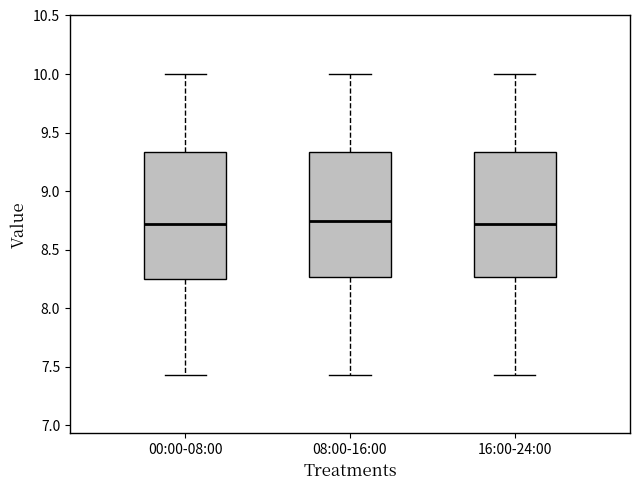

Reading left to right, read every box against the y-axis: the position of its median line, the range the box covers, and the ends of its whiskers. The values are not printed on the chart, so give them approximately, as read against the axis.

00:00-08:00: median 8.70, box 8.25 to 9.35, whiskers 7.45 to 10.00
08:00-16:00: median 8.75, box 8.25 to 9.35, whiskers 7.45 to 10.00
16:00-24:00: median 8.70, box 8.25 to 9.35, whiskers 7.45 to 10.00